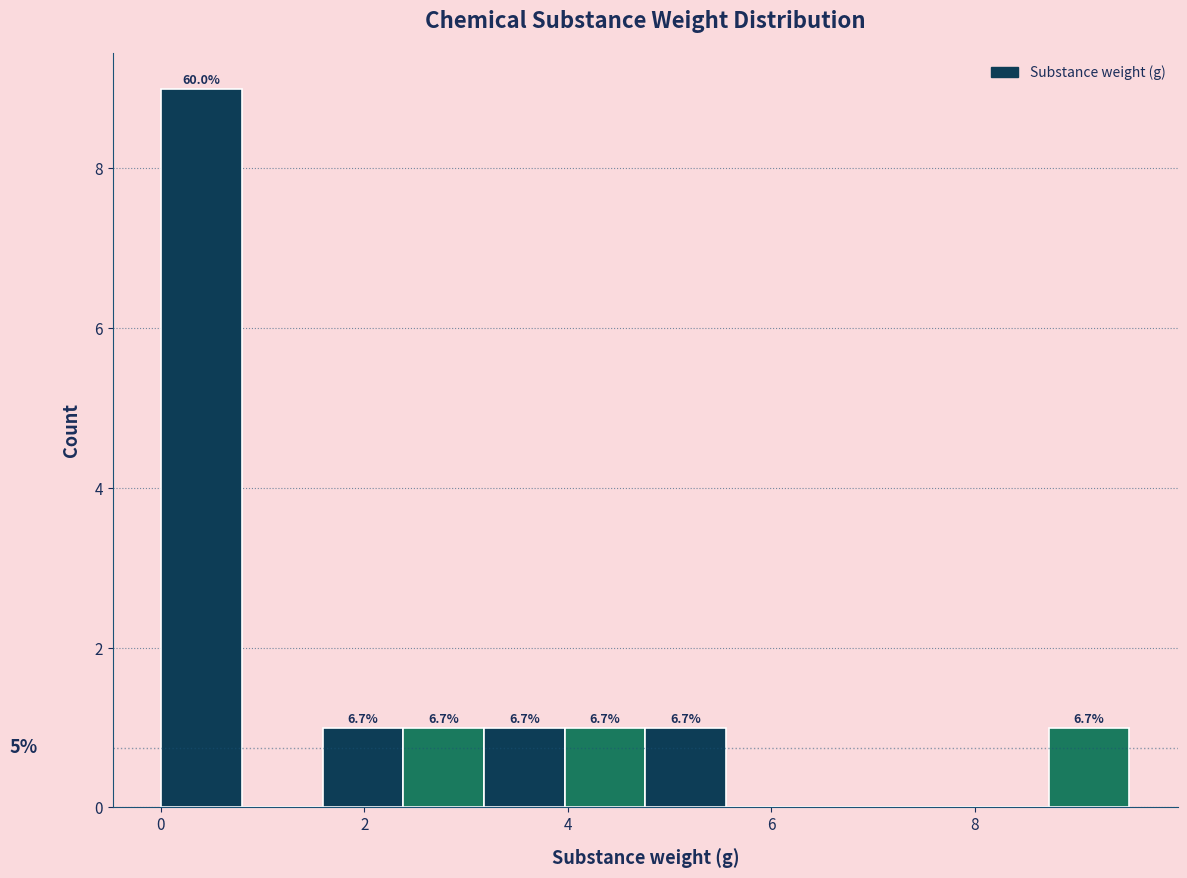

Read against the x-axis, roughly where is the centre of the tallest bar?

0.4